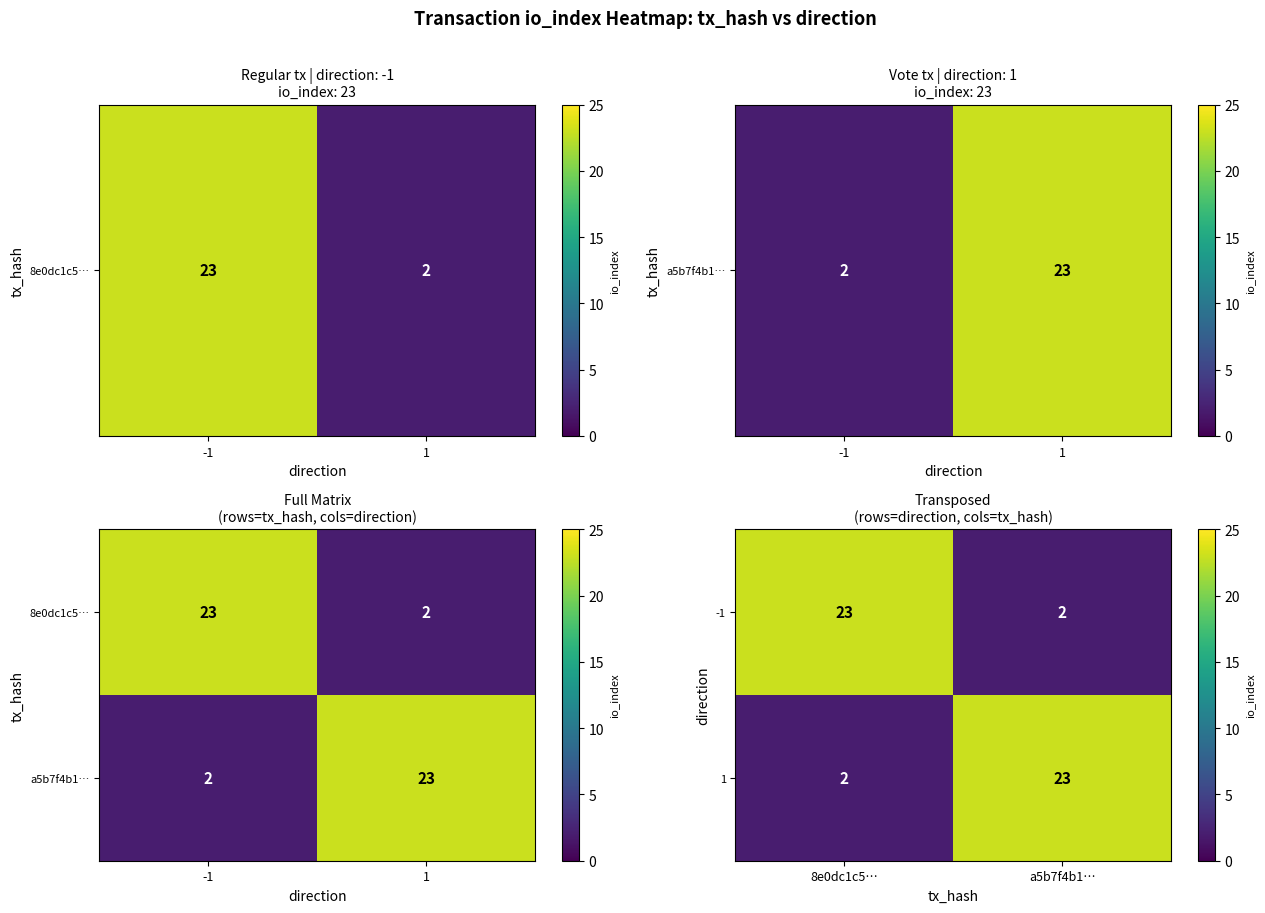

The 1 series shows 40 at a5b7f4b1…. True or false?

False